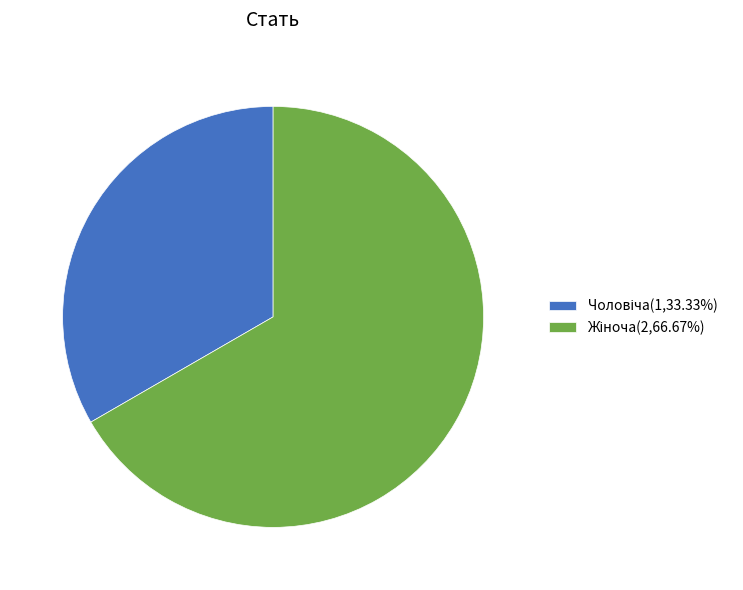

Does any single category account for the majority?

Yes